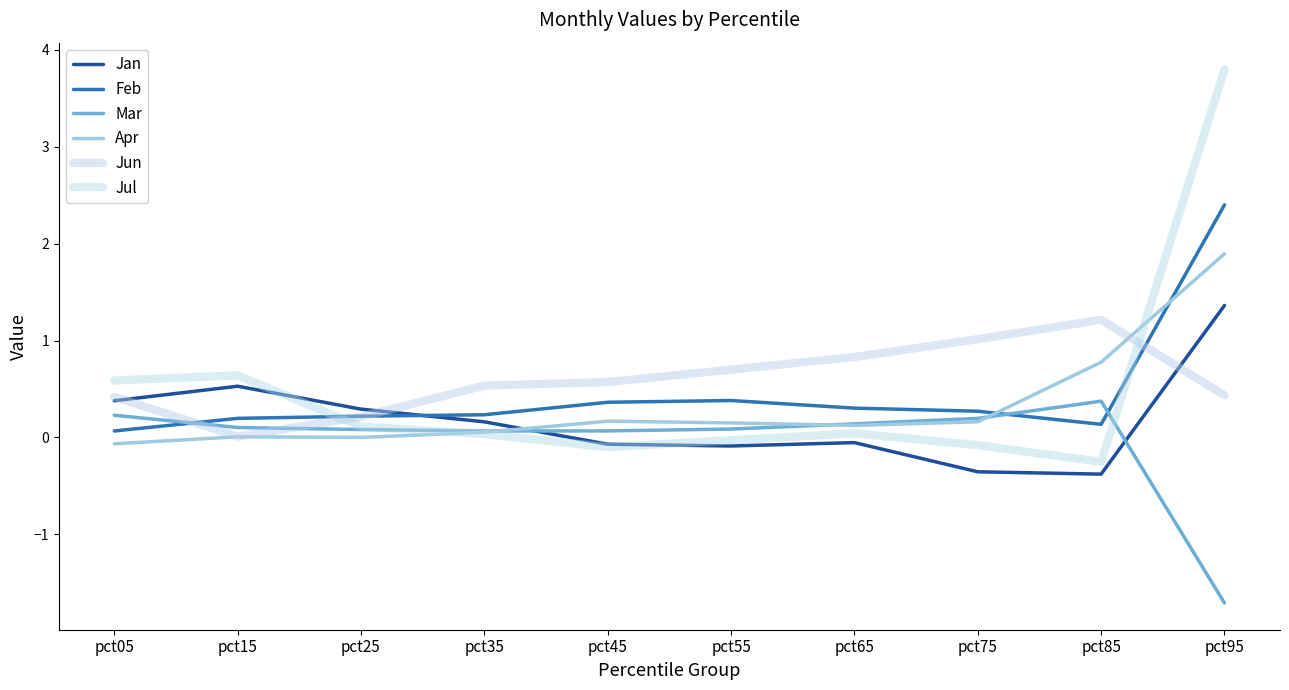

How many lines are shown in the chart?

6